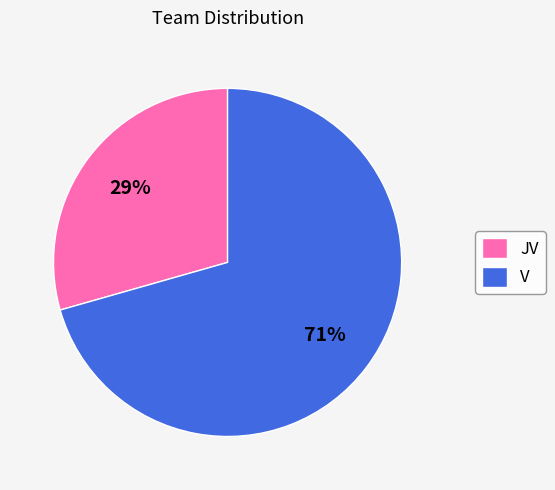

Combined, do JV and V account for over 50%?

Yes